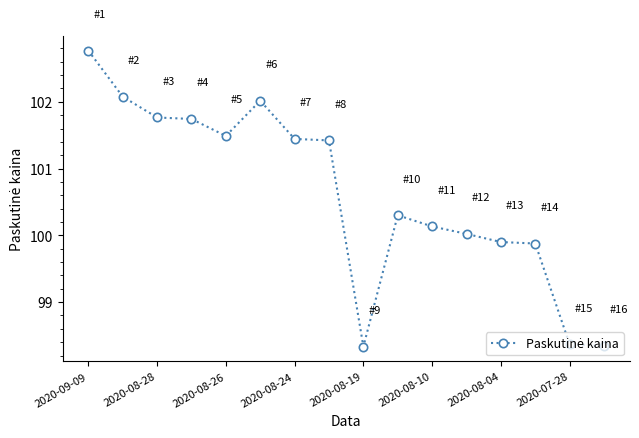

What is the average value?

100.6